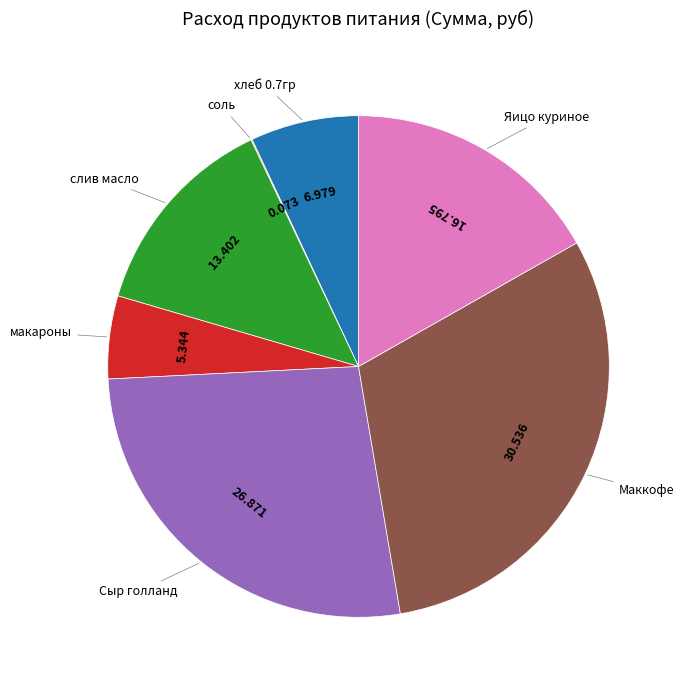

Is there any slice that represents more than half of the pie?

No